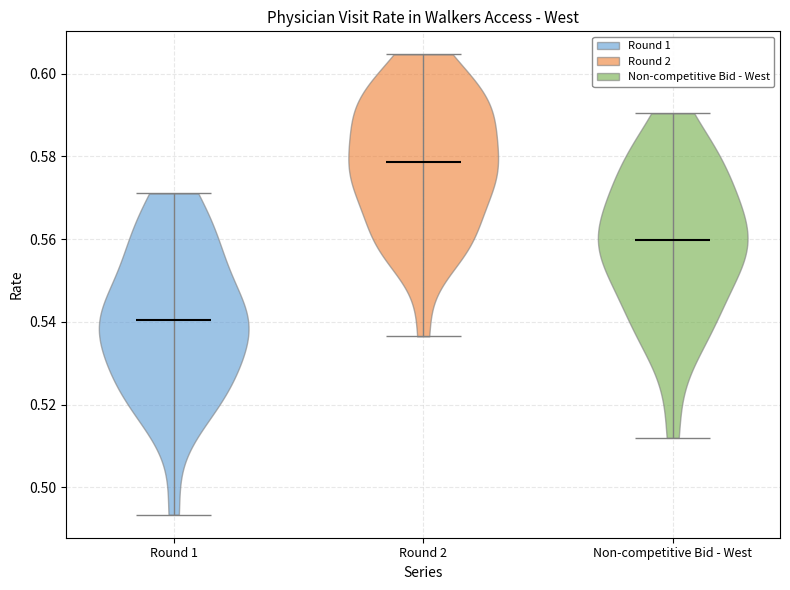

Reading left to right, read every violin against the y-axis: where its median line is, and the lowest and highest points it reaches. The values are not printed on the chart, so give them approximately, as read against the axis.

Round 1: median line 0.540, lowest point 0.494, highest point 0.572
Round 2: median line 0.578, lowest point 0.536, highest point 0.604
Non-competitive Bid - West: median line 0.560, lowest point 0.512, highest point 0.590